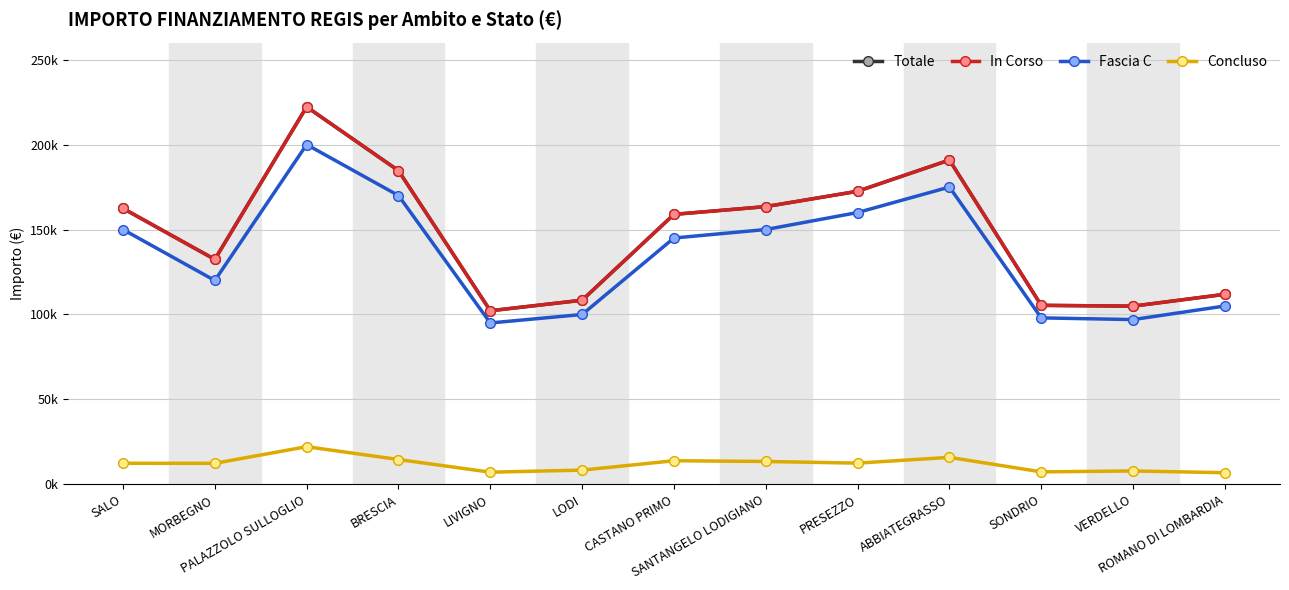

What is the spread (max minus min) of values at SANTANGELO LODIGIANO?

150000.0